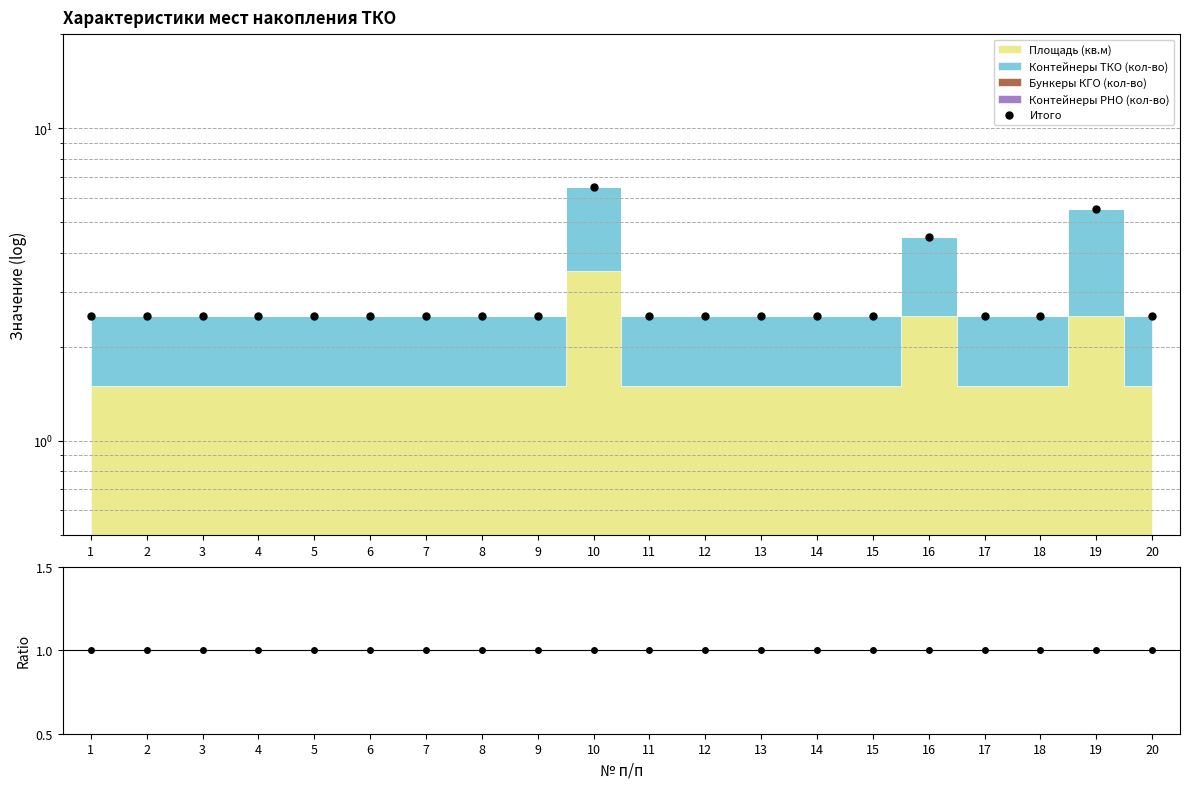

Reading left to right, transcribe all the data shown in this chart.

Итого: 2.5	2.5	2.5	2.5	2.5	2.5	2.5	2.5	2.5	6.5	2.5	2.5	2.5	2.5	2.5	4.5	2.5	2.5	5.5	2.5
Ratio: 1.0	1.0	1.0	1.0	1.0	1.0	1.0	1.0	1.0	1.0	1.0	1.0	1.0	1.0	1.0	1.0	1.0	1.0	1.0	1.0